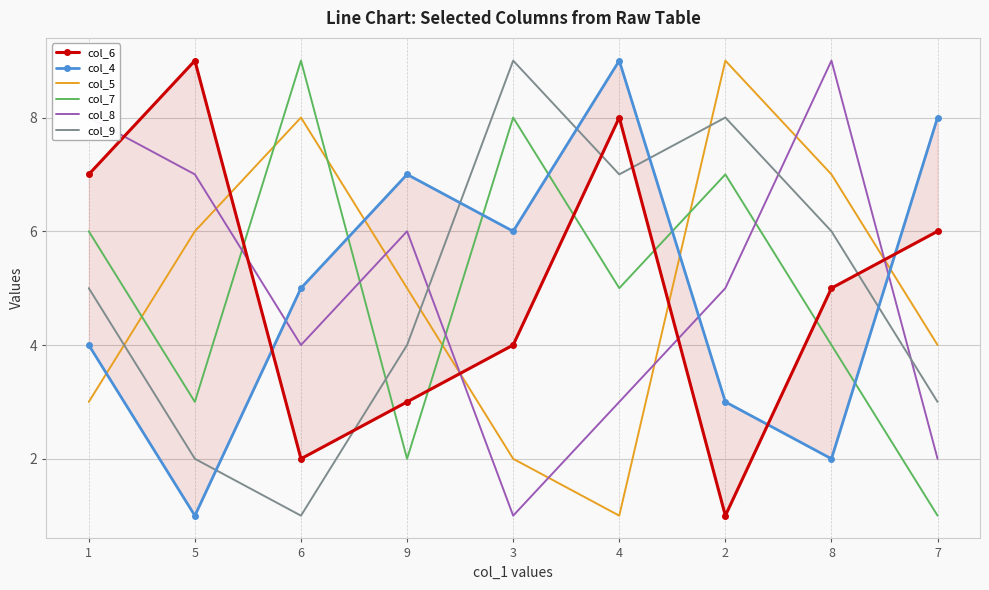

True or false: col_4 has more than 1 interior local peaks.

True